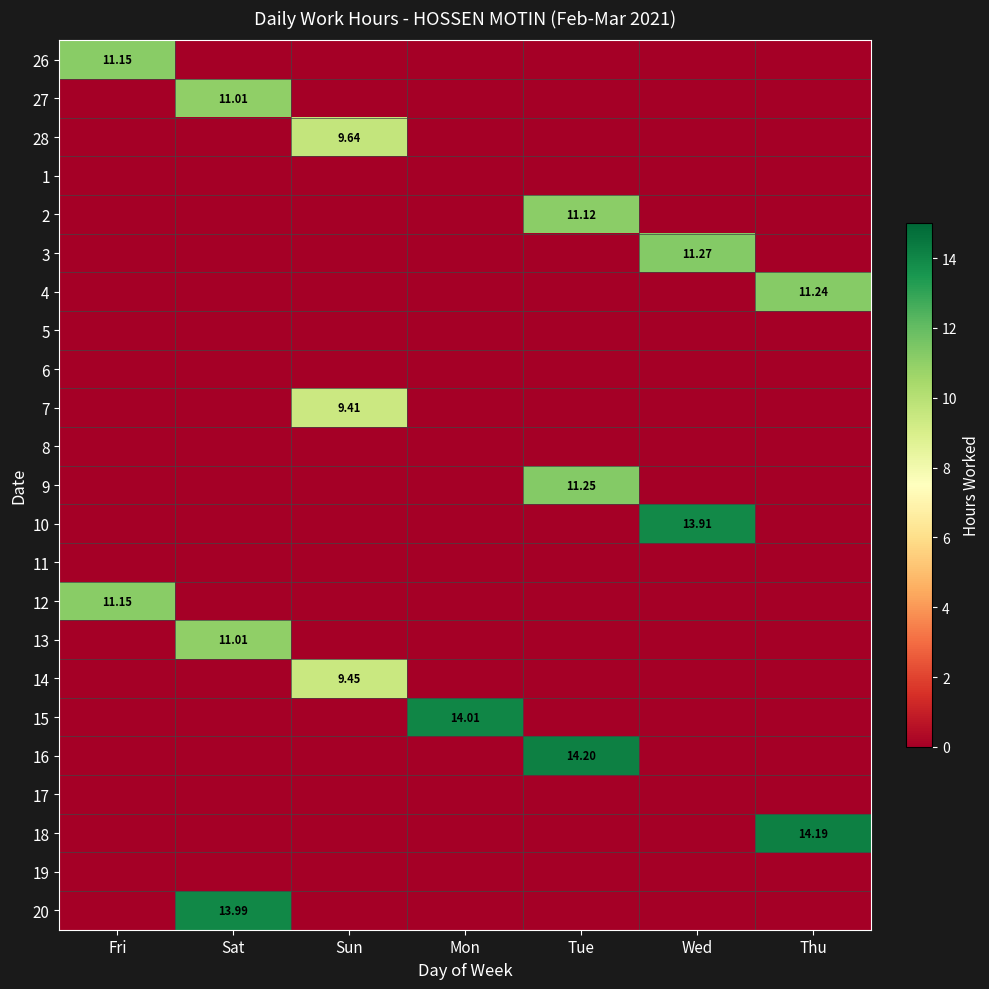

What is the spread (max minus min) of values at Wed?

13.9